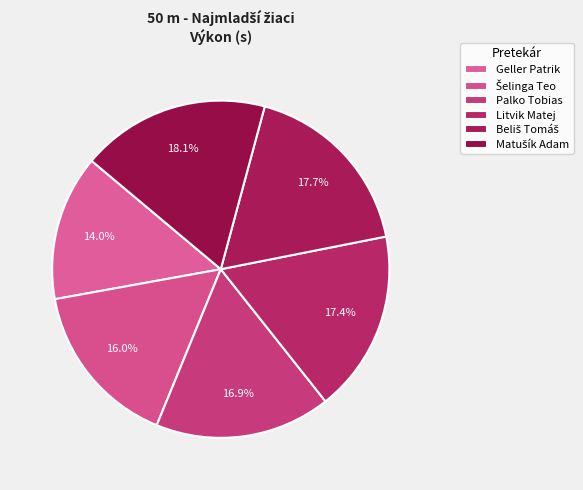

To the nearest percent, what portion does Šelinga Teo represent?

16%